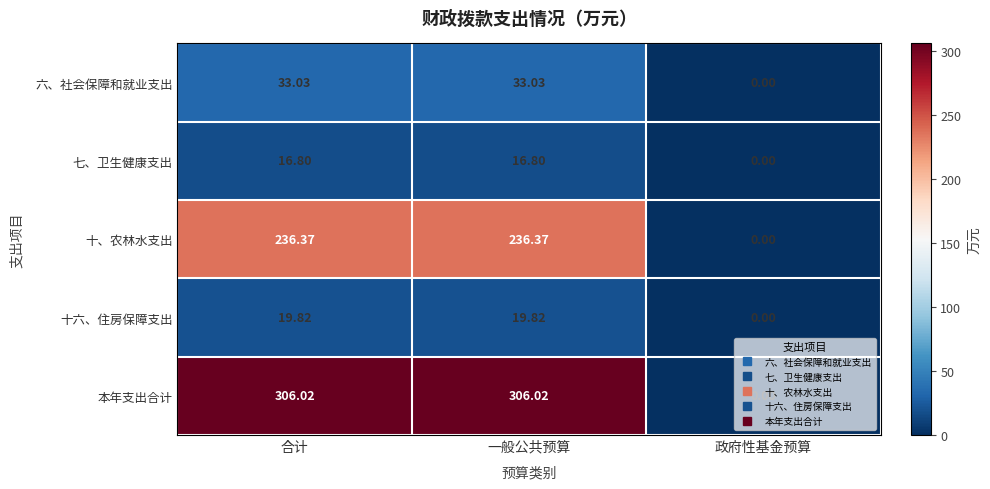

Which label corresponds to the smallest value in the chart?

政府性基金预算